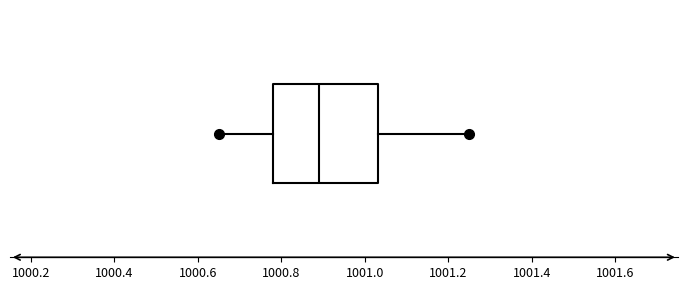

Where is the left edge of the box on the x-axis? The values are not printed on the chart, so give them approximately, as read against the axis.

1000.78